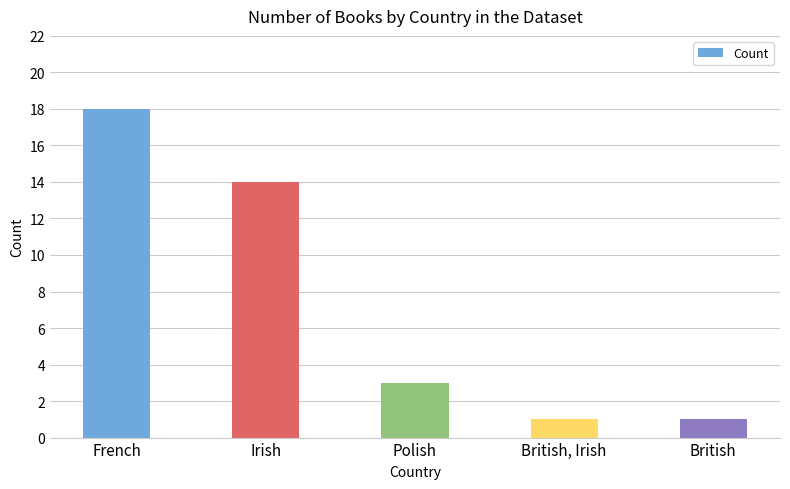

What is the label of the 4th bar from the left?

British, Irish